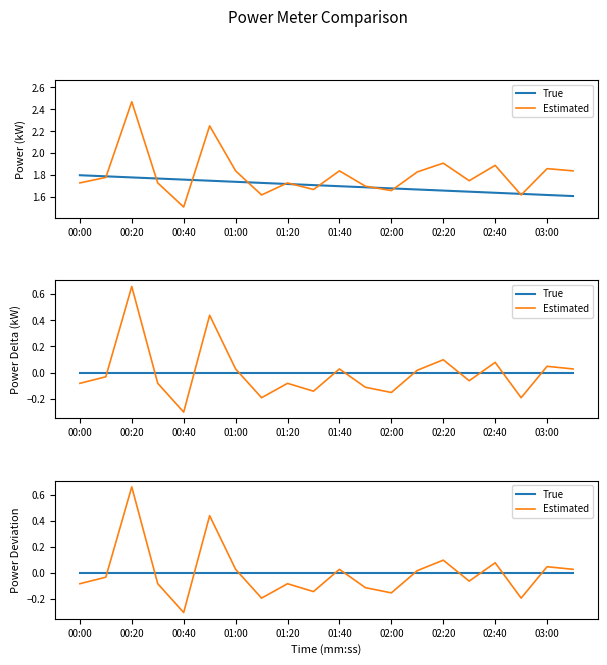

What is the smallest value displayed?

-0.3